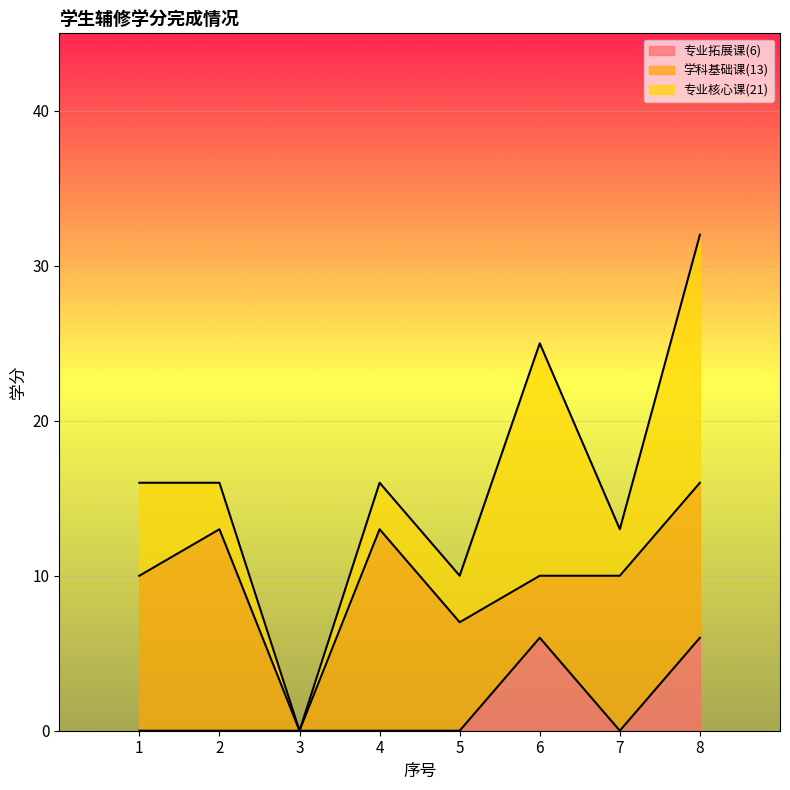

Does the chart display data point markers on the line(s)?

No